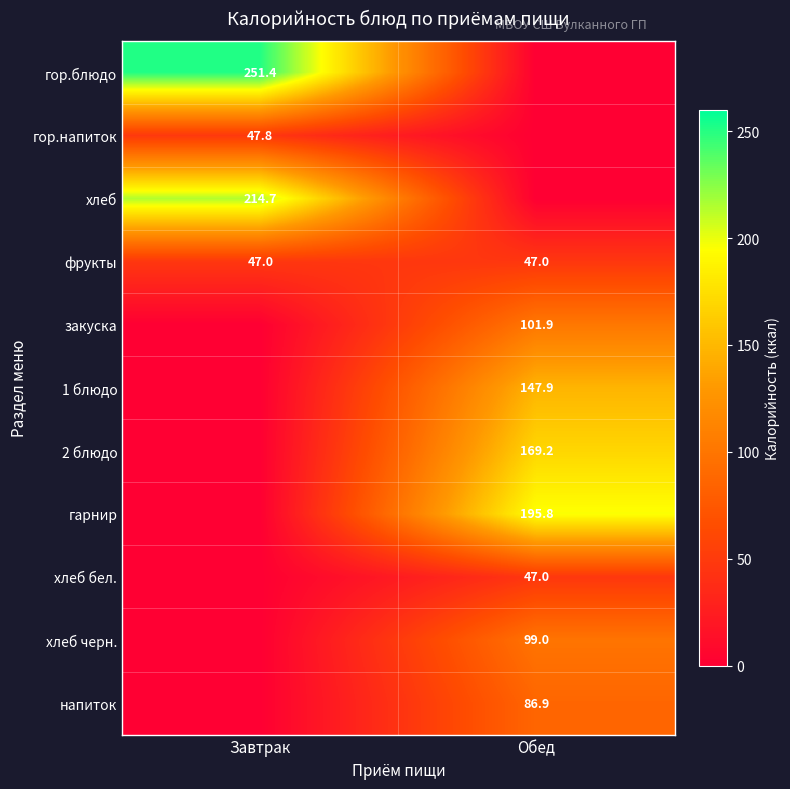

True or false: фрукты has a value of 47.0 at Завтрак.

True